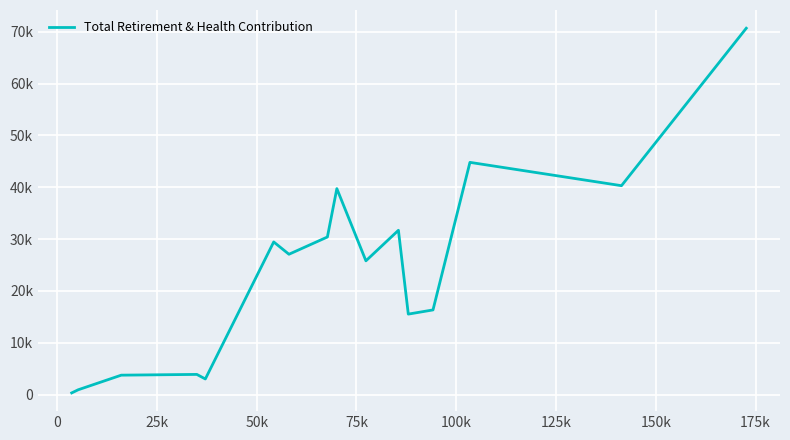

Does the chart display data point markers on the line(s)?

No